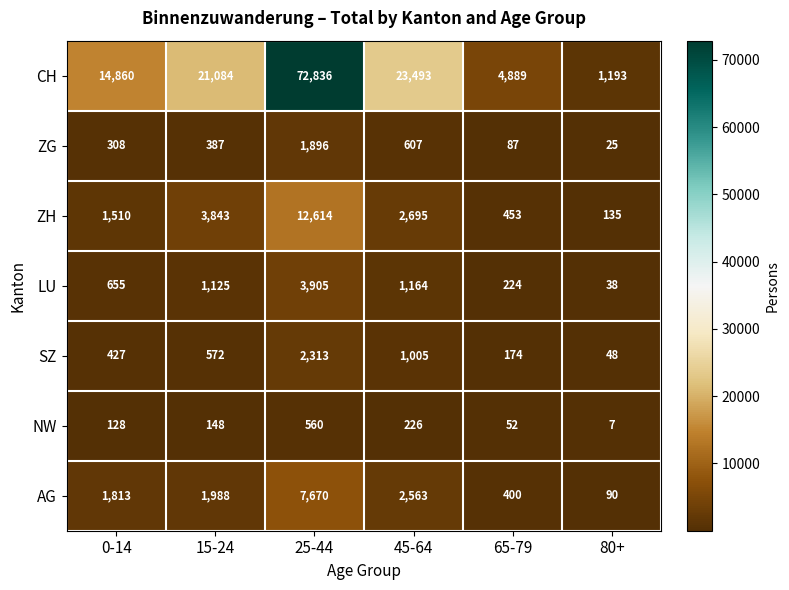

At which label is ZG closest to 960?

45-64